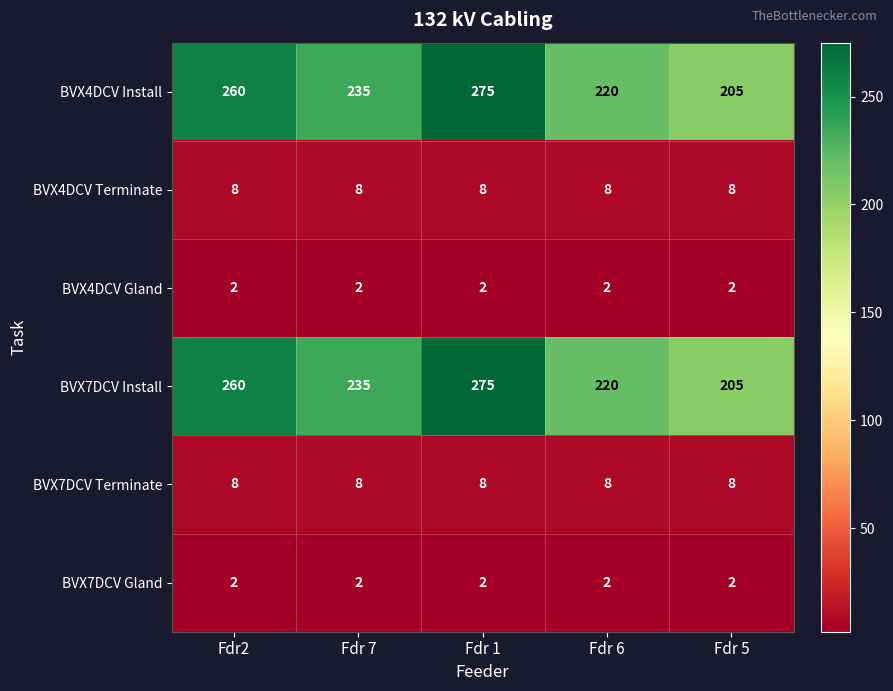

Rank the categories by BVX4DCV Install value from highest to lowest.

Fdr 1, Fdr2, Fdr 7, Fdr 6, Fdr 5